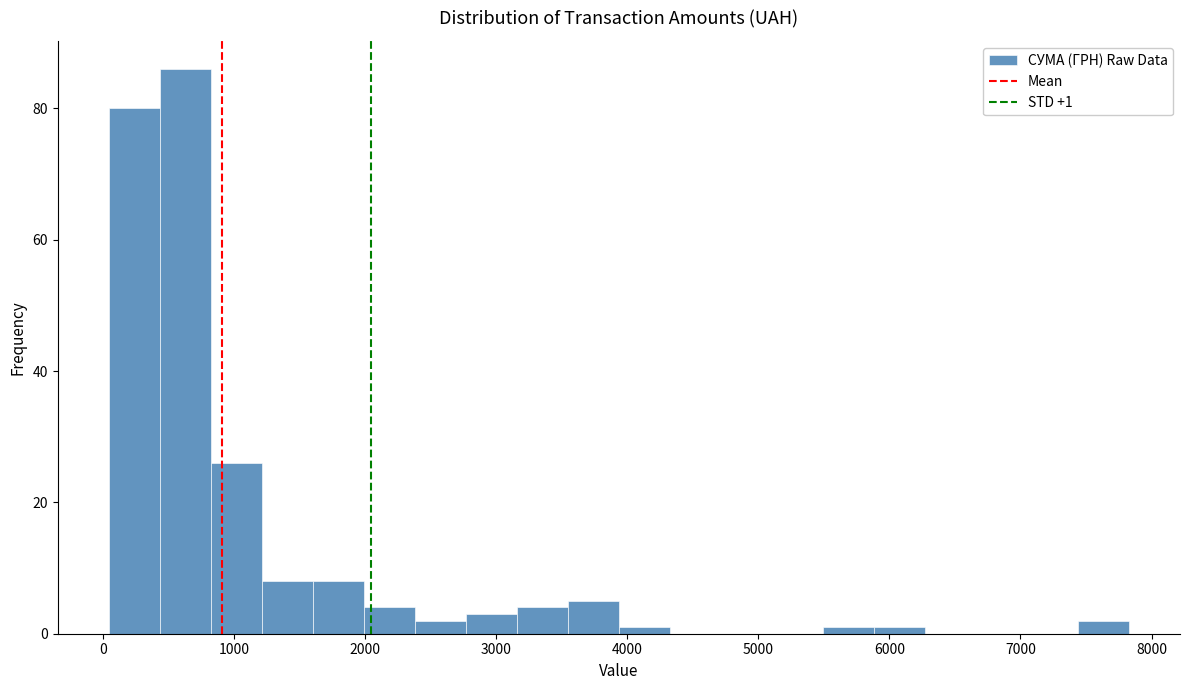

Around what value on the x-axis is the tallest bar? Give the approximate position of its centre, as read against the axis.

600